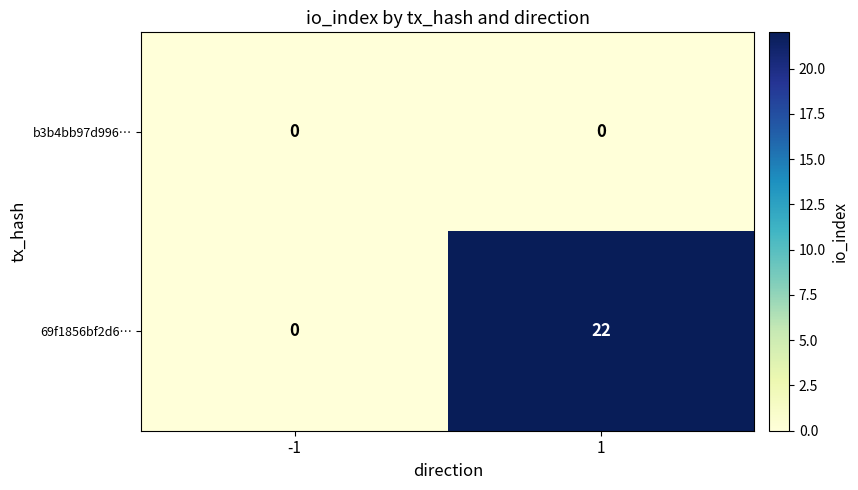

What is the total value across all series at 1?

22